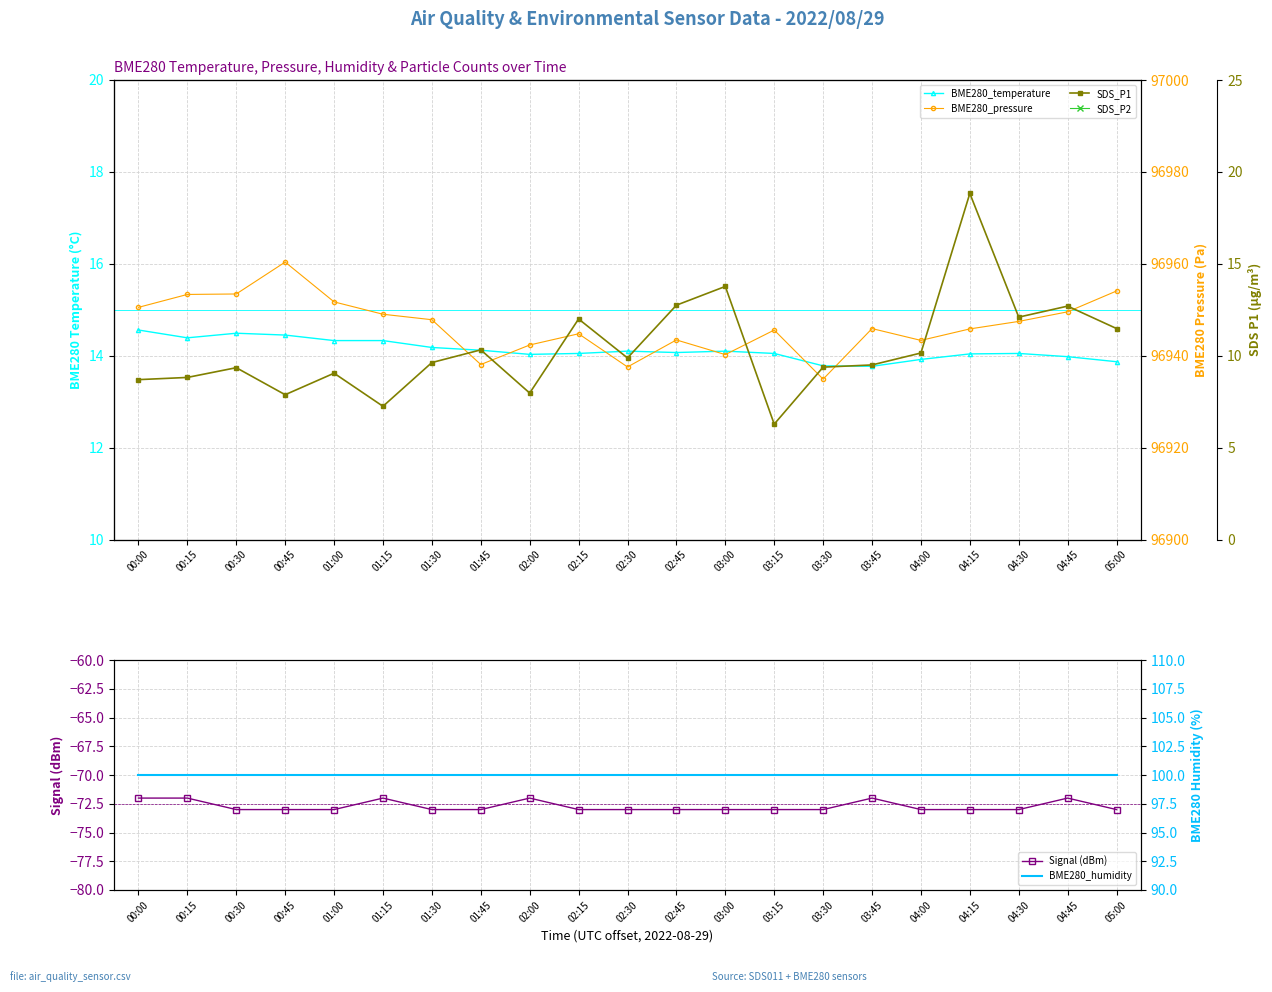

In SDS_P2, how many points are lower than both neighbors (excluding endpoints)?

7